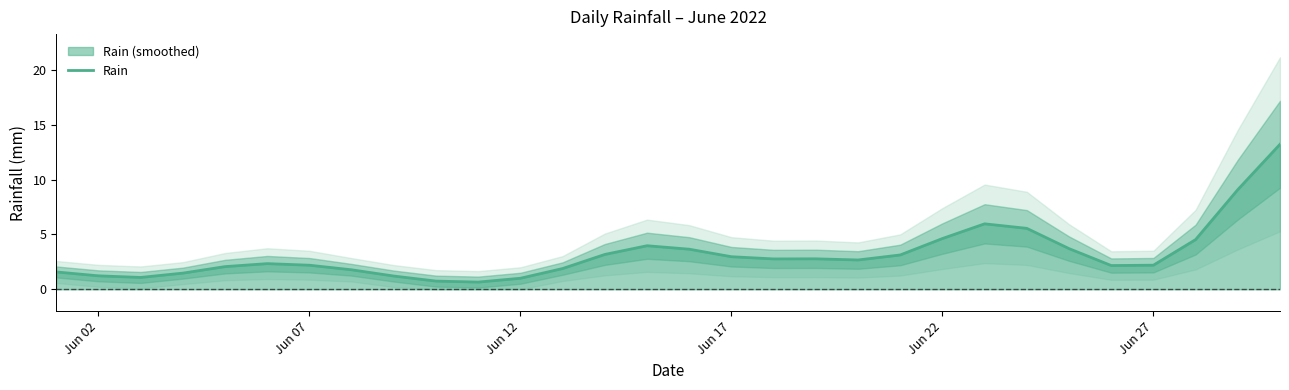

Does the chart have visible grid lines?

No